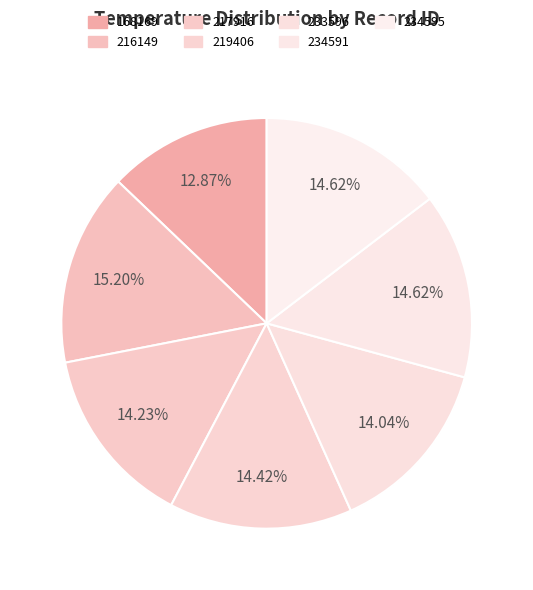

Which slice is the largest?

216149